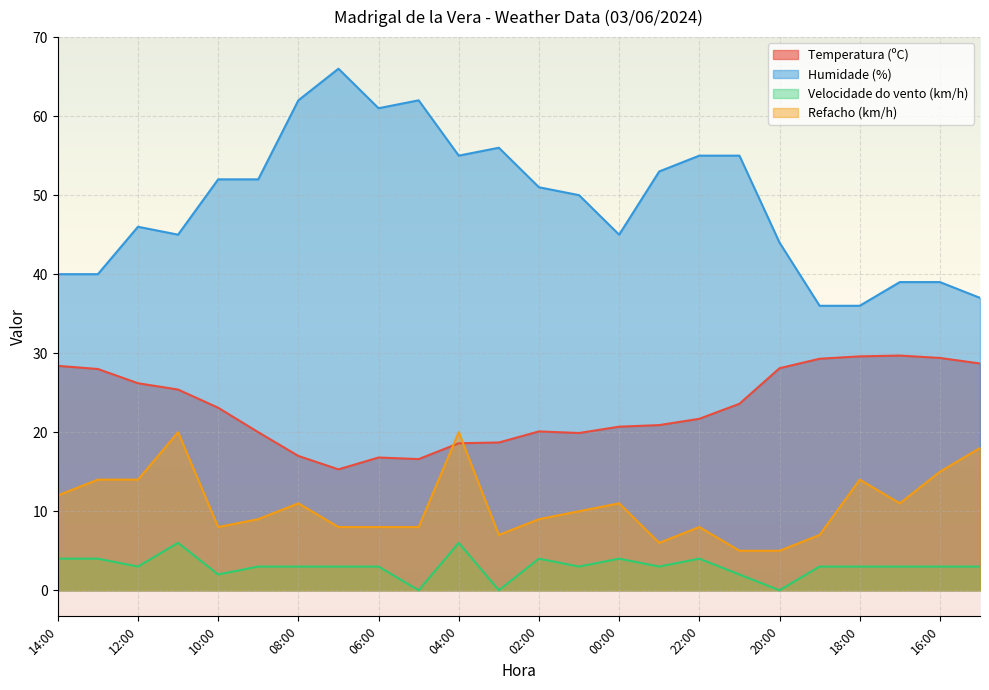

Where is the first local minimum for Velocidade do vento (km/h)?

12:00